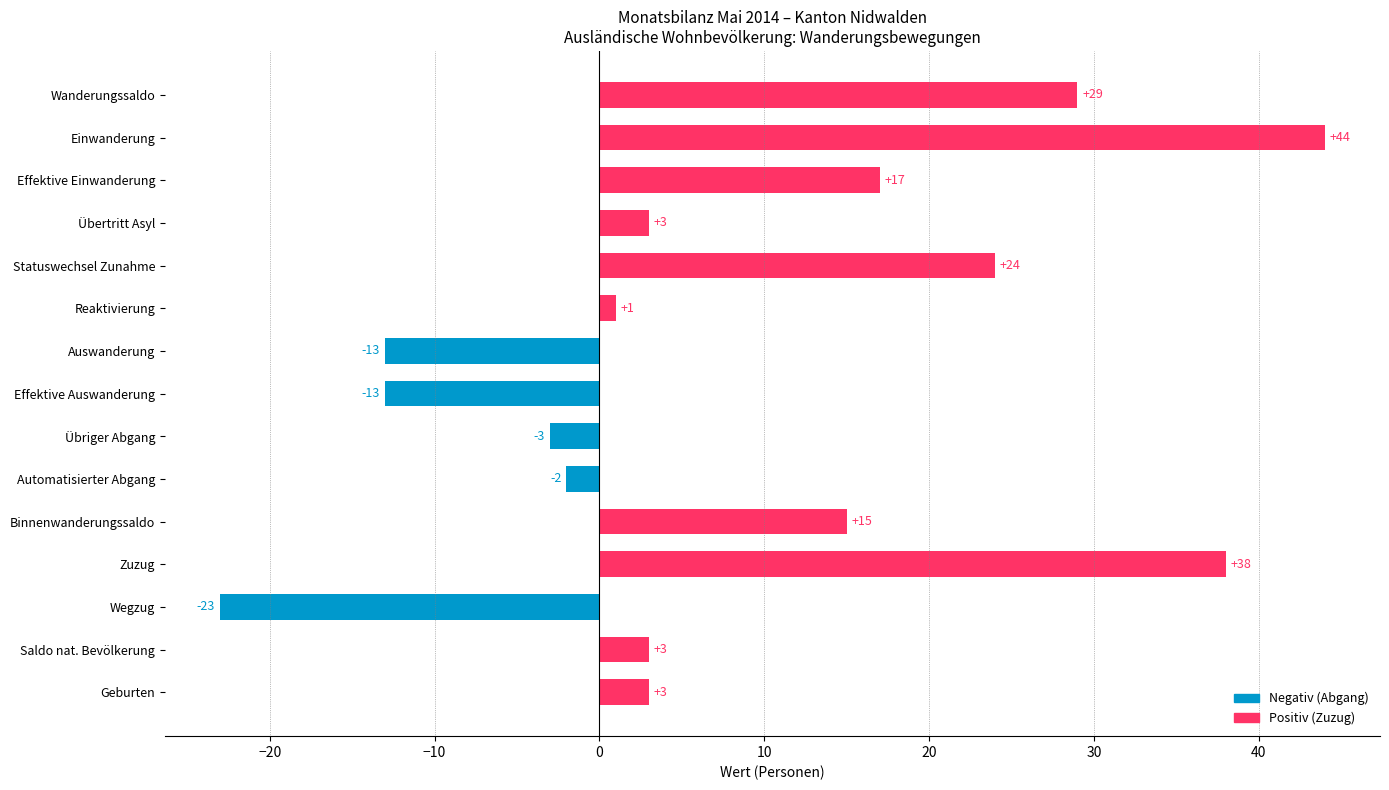

Reading top to bottom, what are all the values shown in this chart?

29	44	17	3	24	1	-13	-13	-3	-2	15	38	-23	3	3